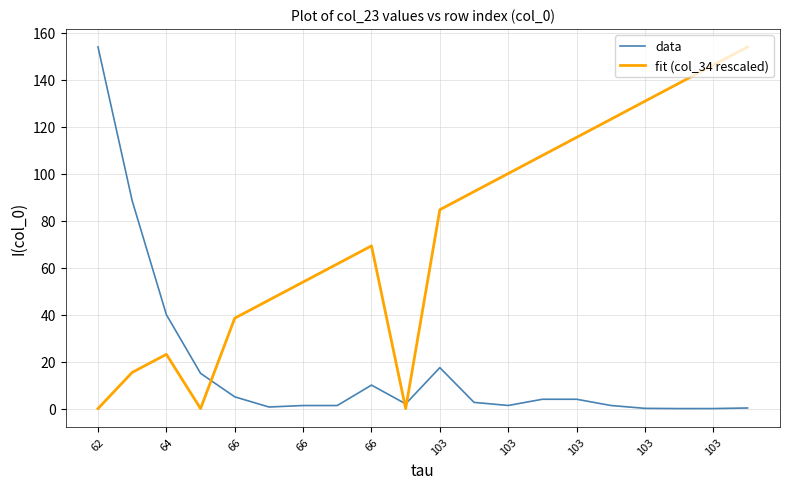

Which series has the largest total across all categories?

fit (col_34 rescaled)